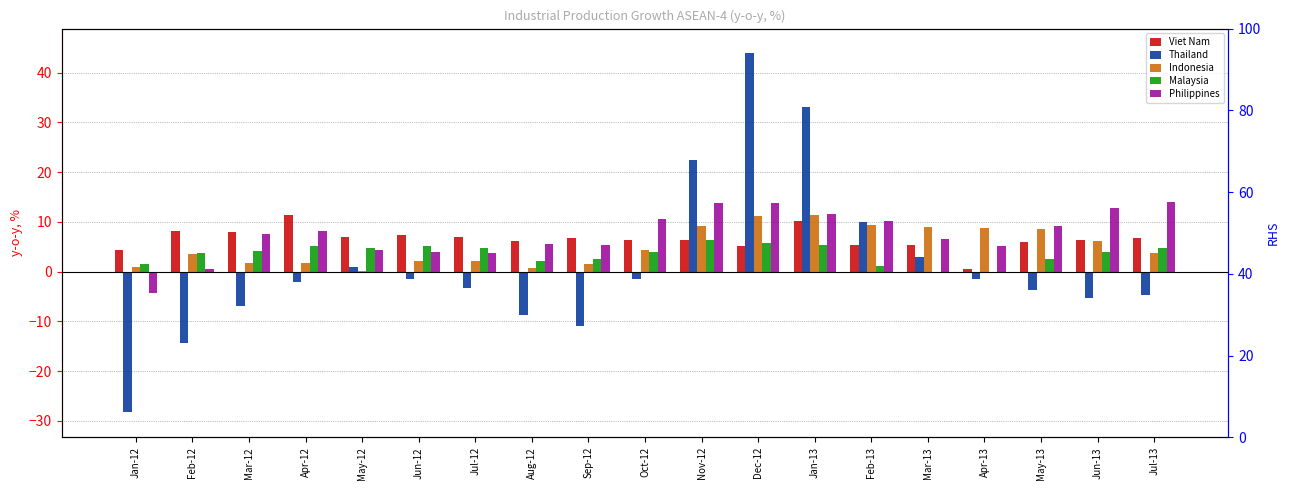

Which series has the largest range (max minus min)?

Thailand